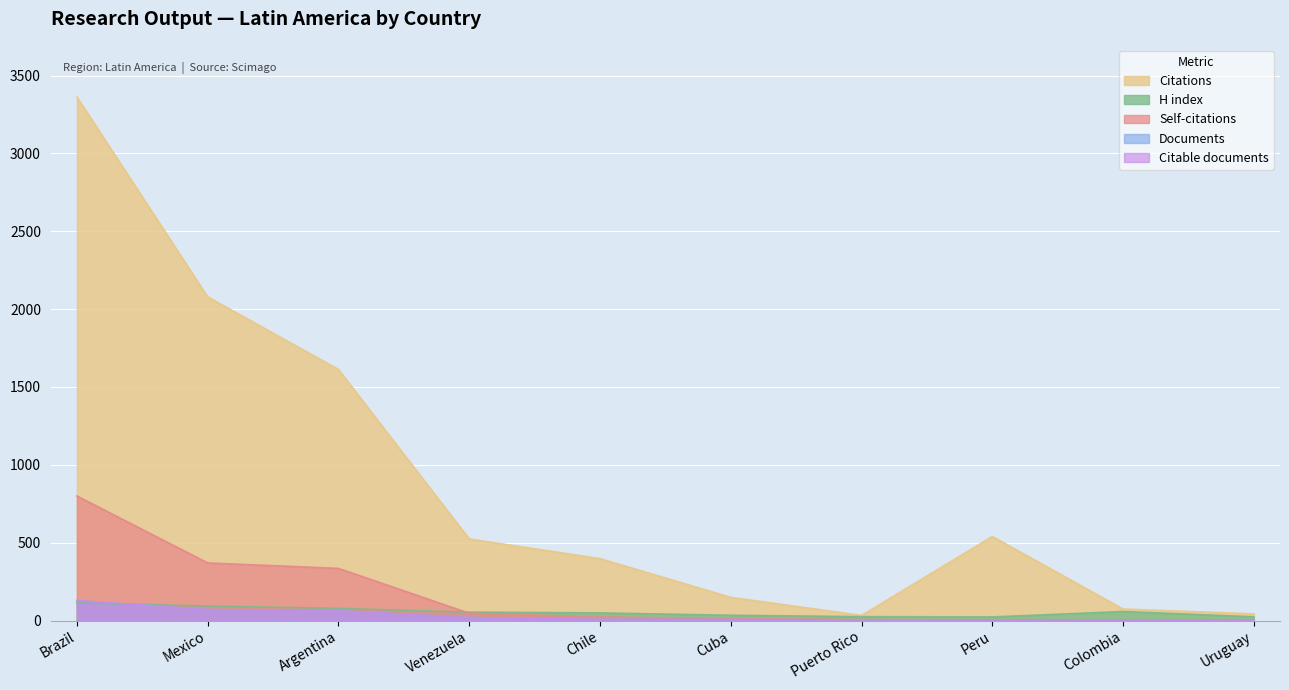

At which category is the sum across all series the highest?

Brazil